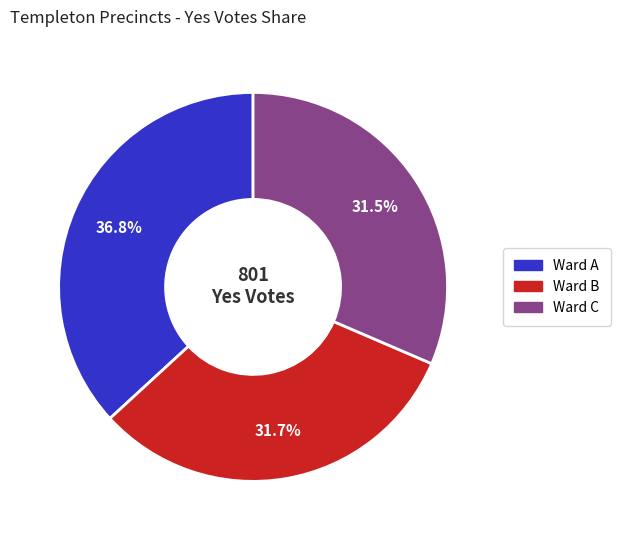

Is Ward C the majority of the pie?

No